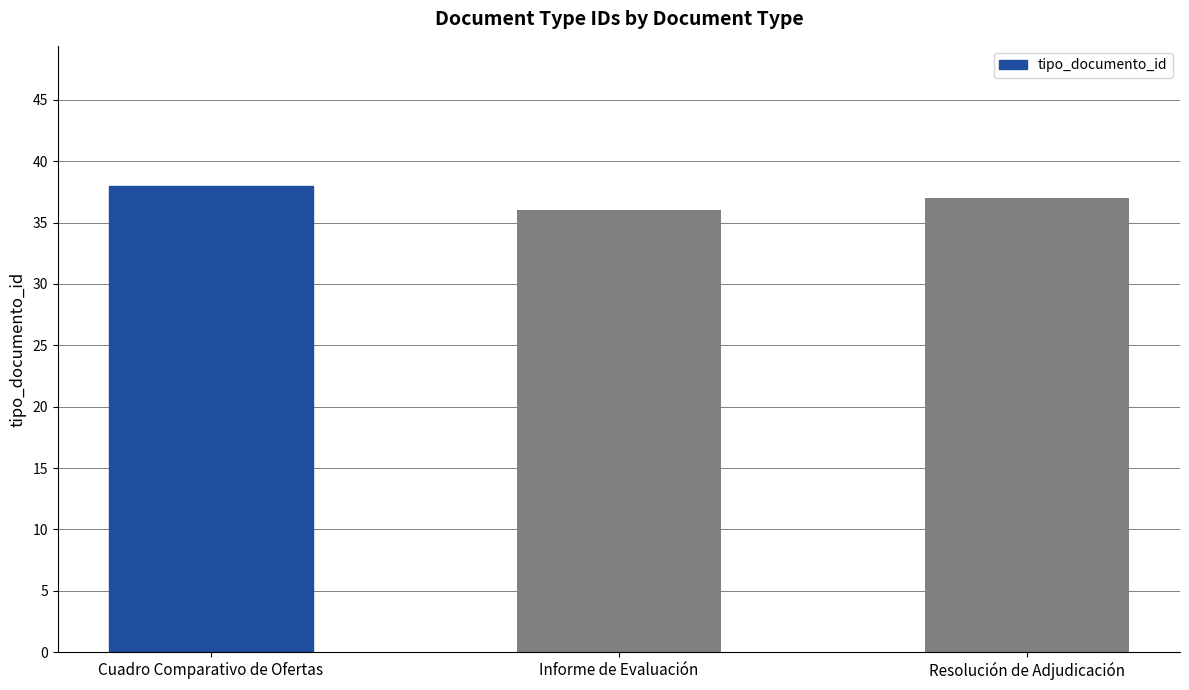

Approximately how many times larger is the value at Resolución de Adjudicación compared to Cuadro Comparativo de Ofertas?

1.0